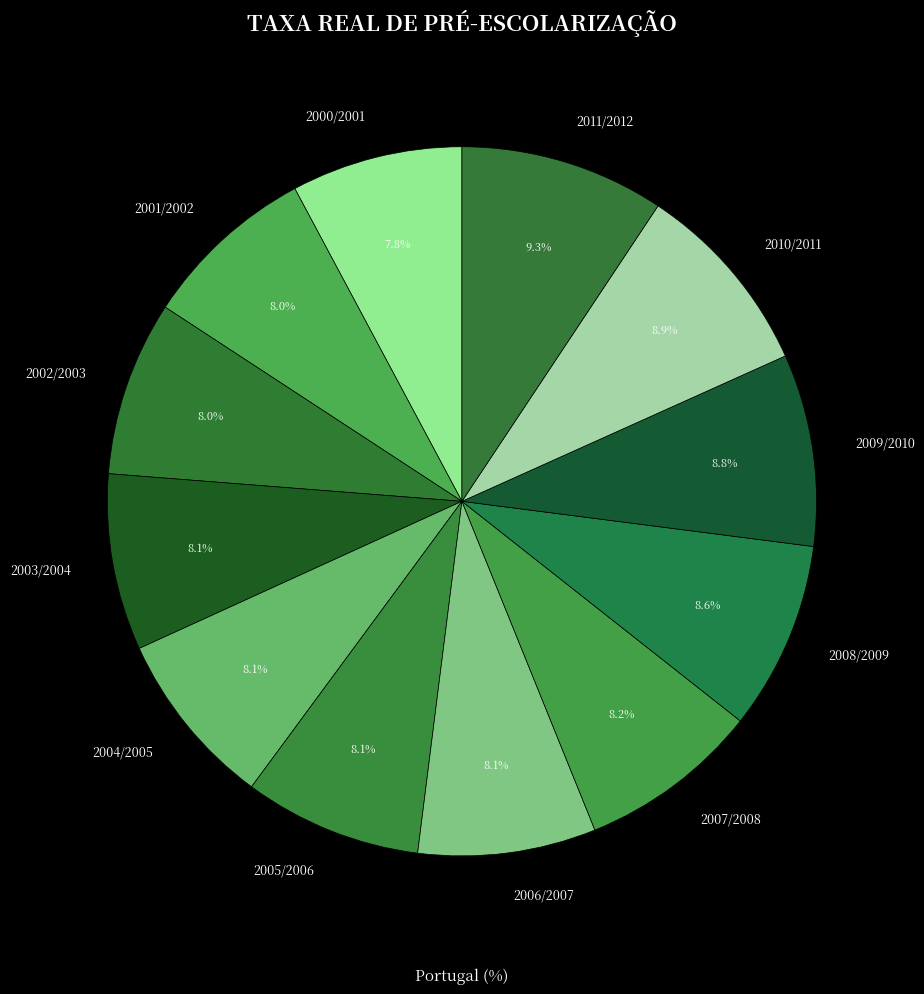

True or false: 2011/2012 accounts for 9% of the total.

True